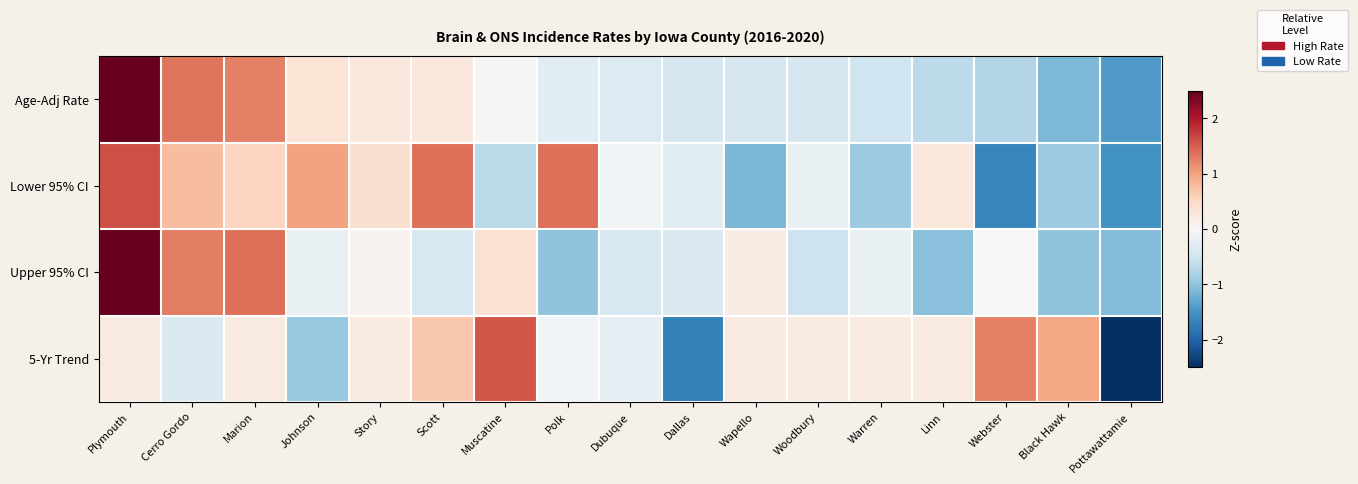

Which series has the largest total across all categories?

Age-Adj Rate